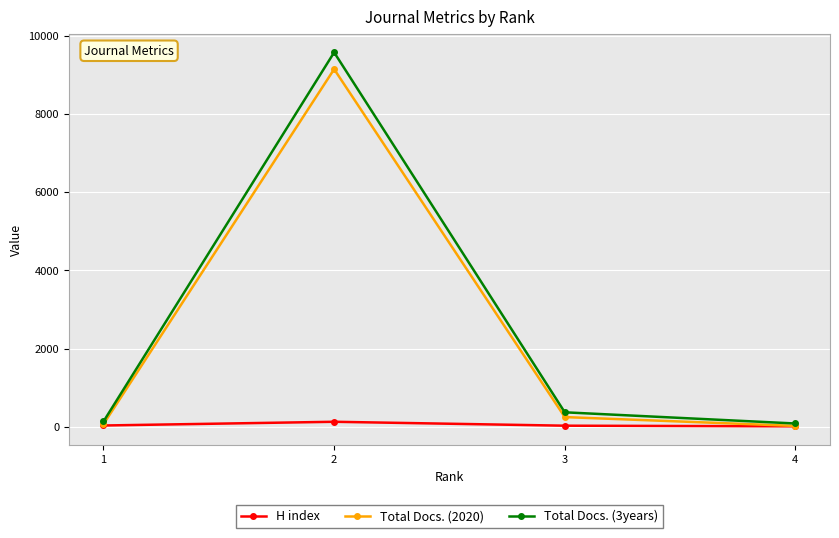

The value of Total Docs. (2020) at 3 is 250. True or false?

True